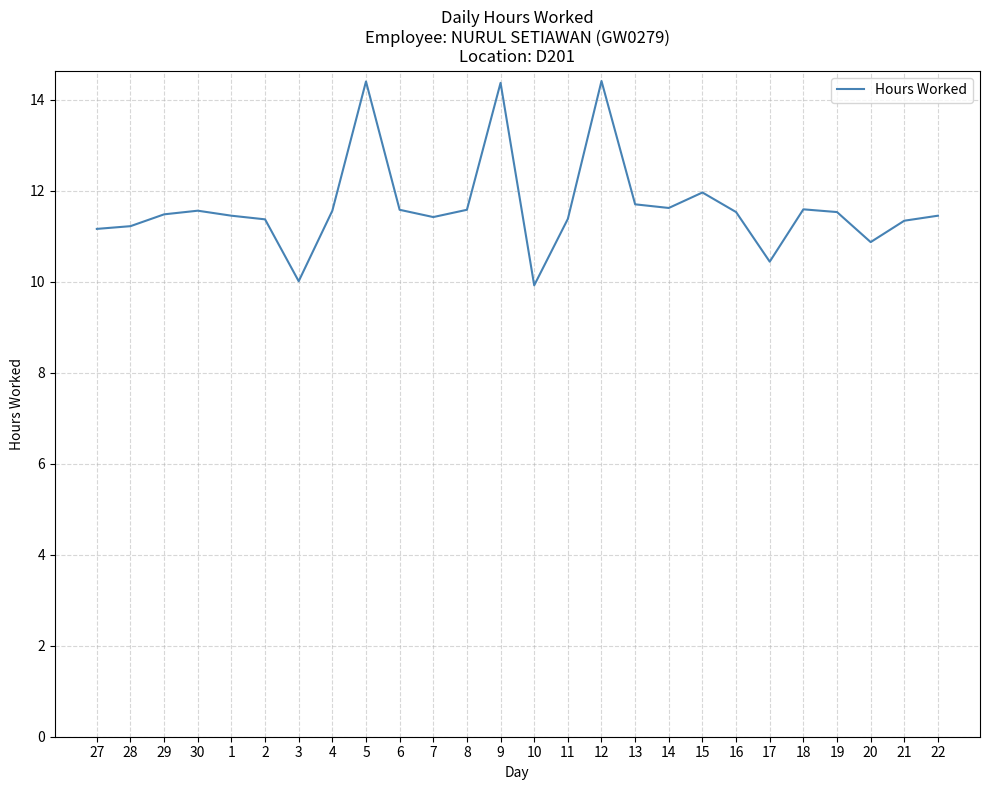

What is the difference between the maximum and second lowest values?

4.4